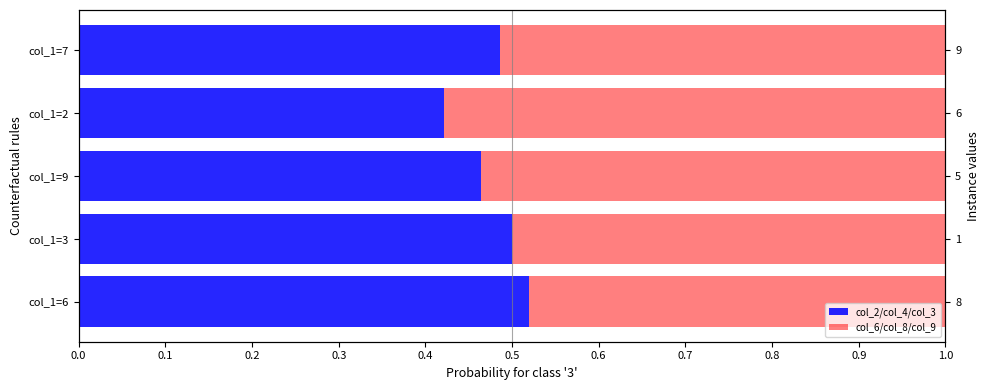

How many categories are shown in the chart?

5